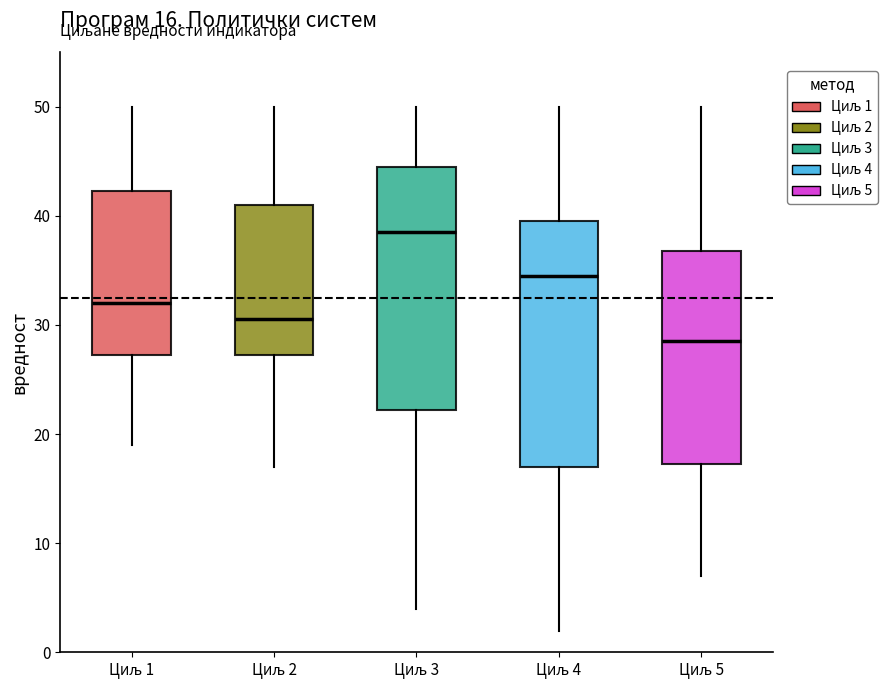

Which box's median line is the highest?

Циљ 3